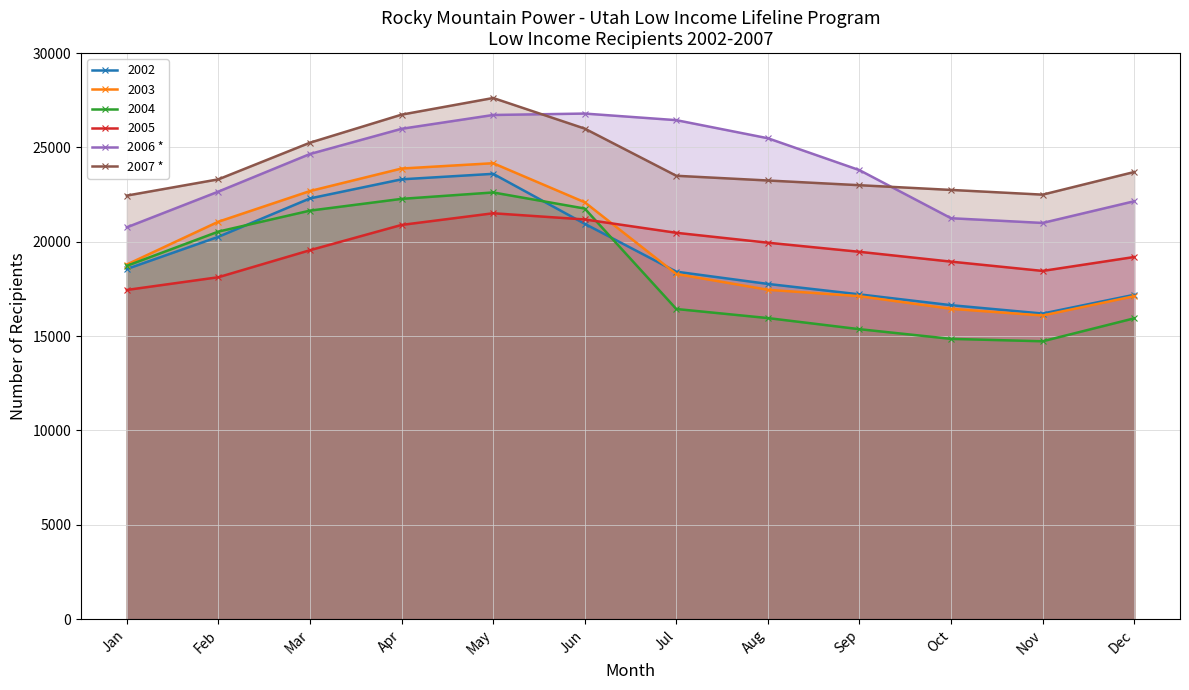

What is the approximate value of 2007 * at Oct, to the nearest 10?

22750